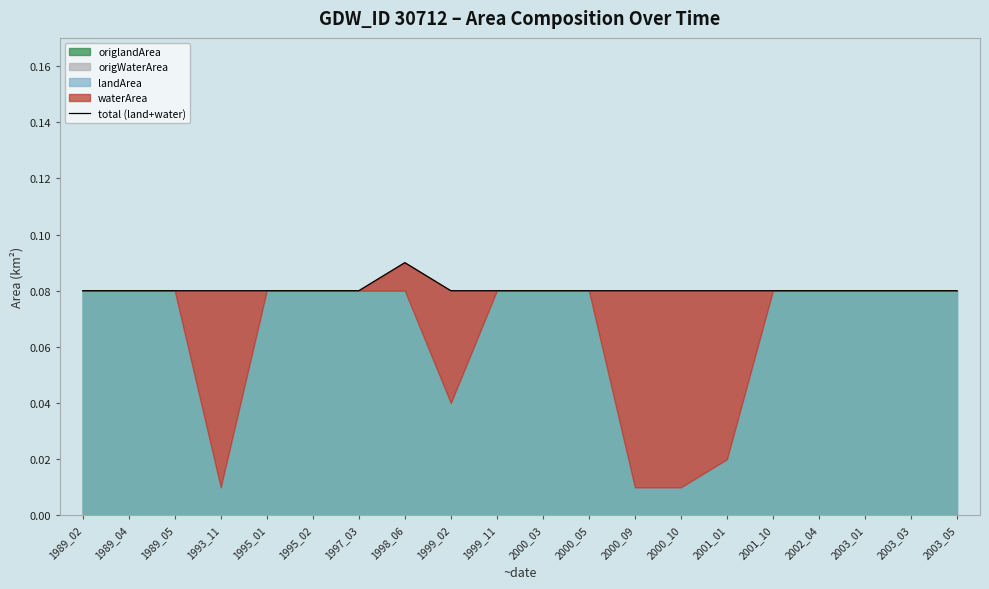

Which category has the highest value across all series?

1998_06